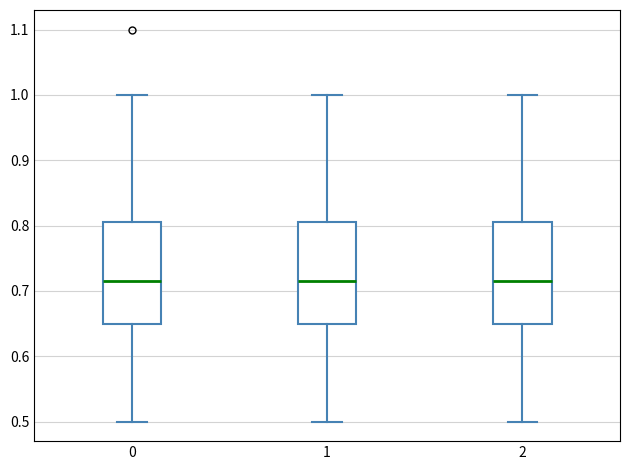

Reading left to right, read every box against the y-axis: the position of its median line, the range the box covers, and the ends of its whiskers. The values are not printed on the chart, so give them approximately, as read against the axis.

0: median 0.72, box 0.65 to 0.81, whiskers 0.50 to 1.00
1: median 0.72, box 0.65 to 0.81, whiskers 0.50 to 1.00
2: median 0.72, box 0.65 to 0.81, whiskers 0.50 to 1.00